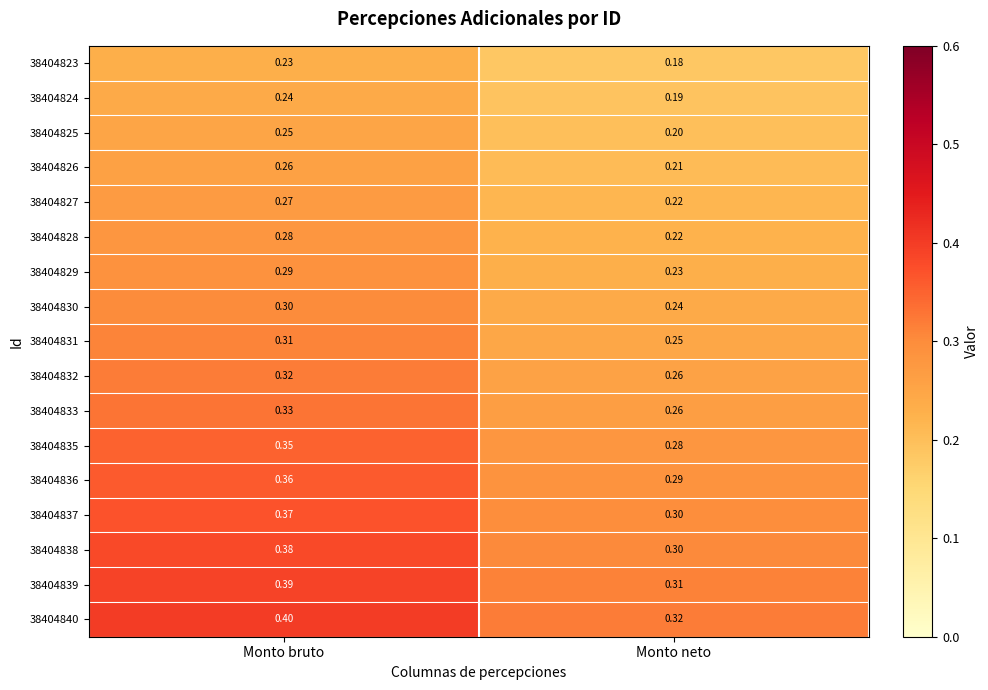

Is the value of 38404838 at Monto bruto greater than the value of 38404826 at Monto bruto?

Yes